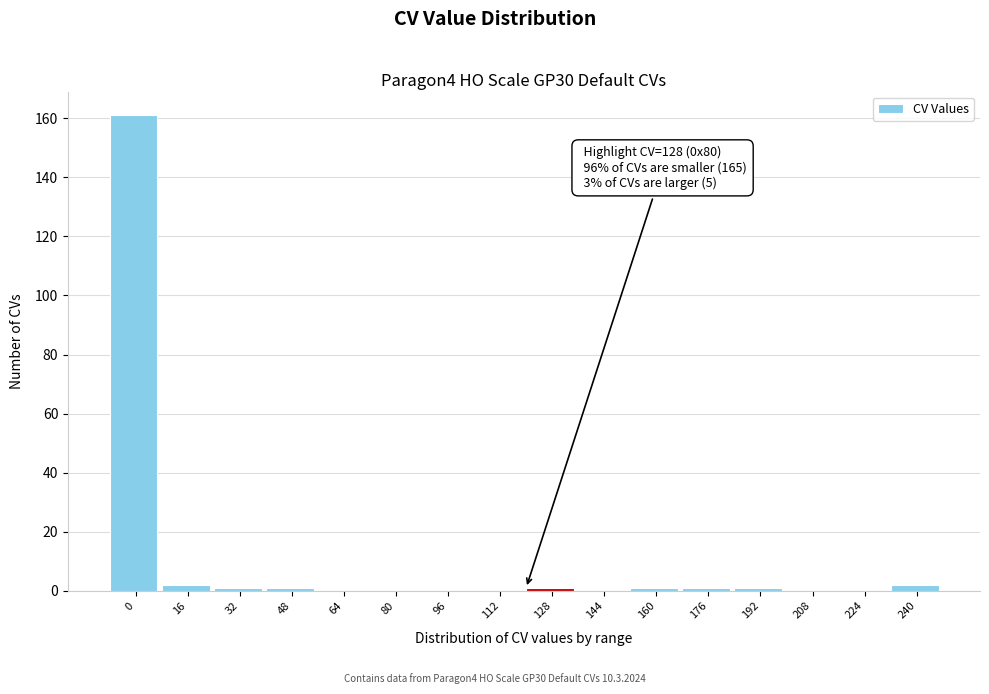

Reading left to right, transcribe all the data shown in this chart.

0=161	16=2	32=1	48=1	64=0	80=0	96=0	112=0	128=1	144=0	160=1	176=1	192=1	208=0	224=0	240=2